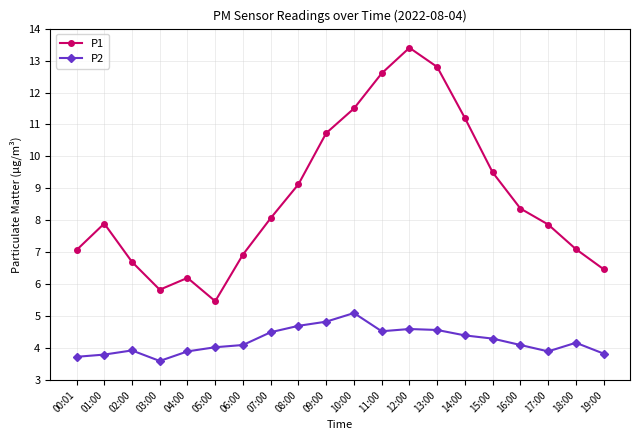

What are all the series names shown in the legend?

P1, P2